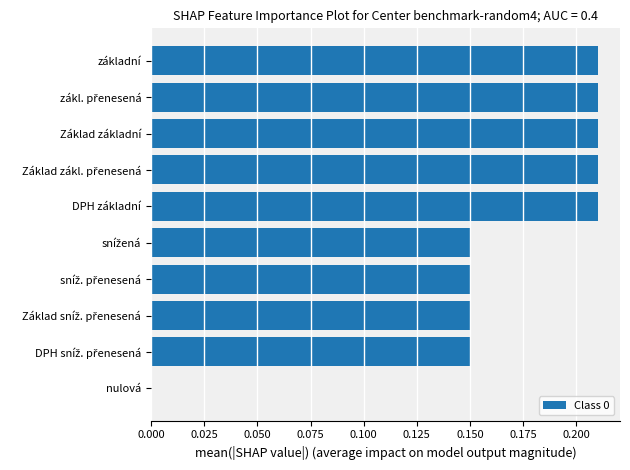

The chart shows a value of 0.3 at Základ základní. True or false?

False